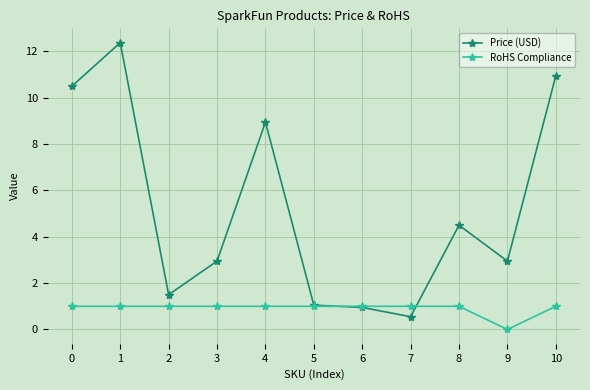

Which series has the widest spread of values?

Price (USD)